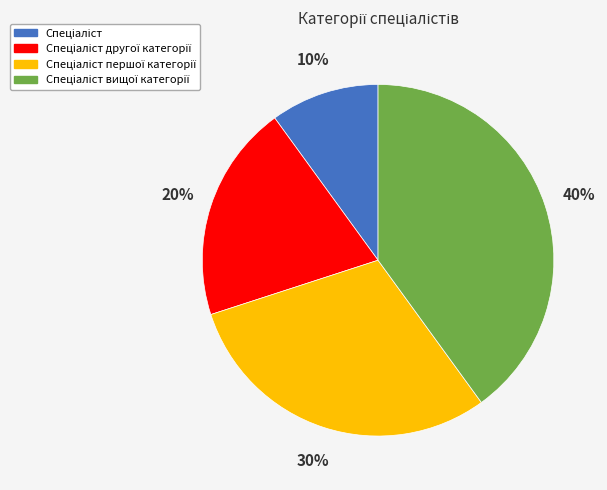

To the nearest percent, what is the average slice percentage?

25%